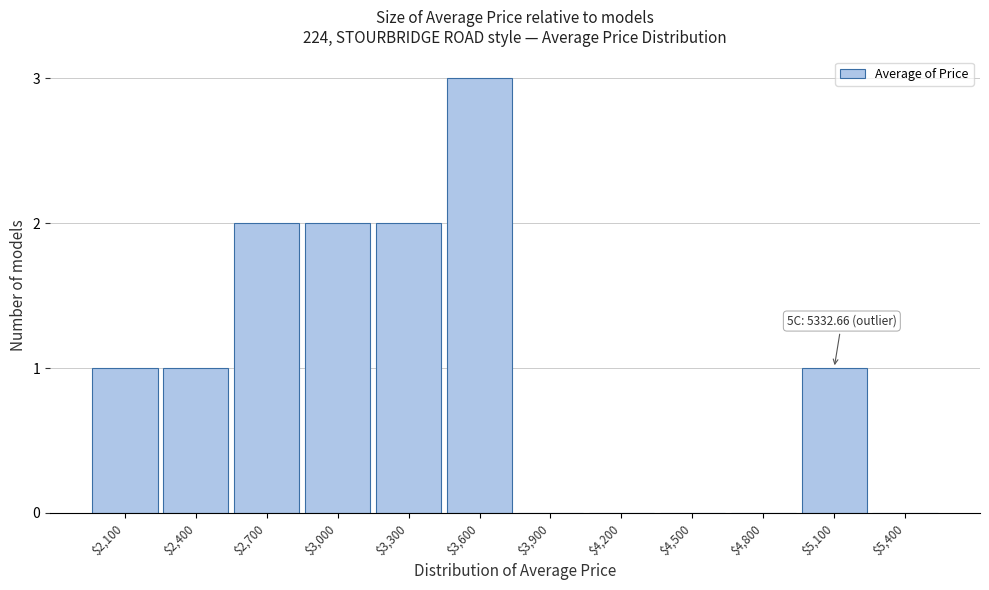

What is the maximum value shown in the chart?

3